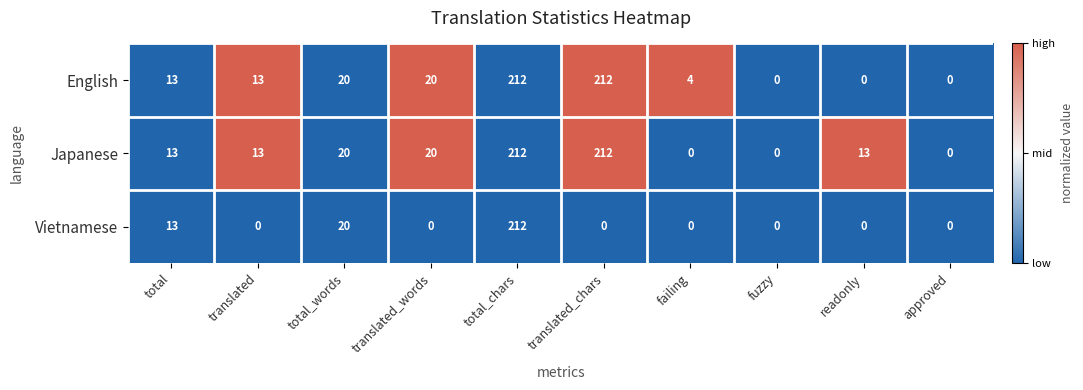

Where is Vietnamese nearest to the value 106?

total_words